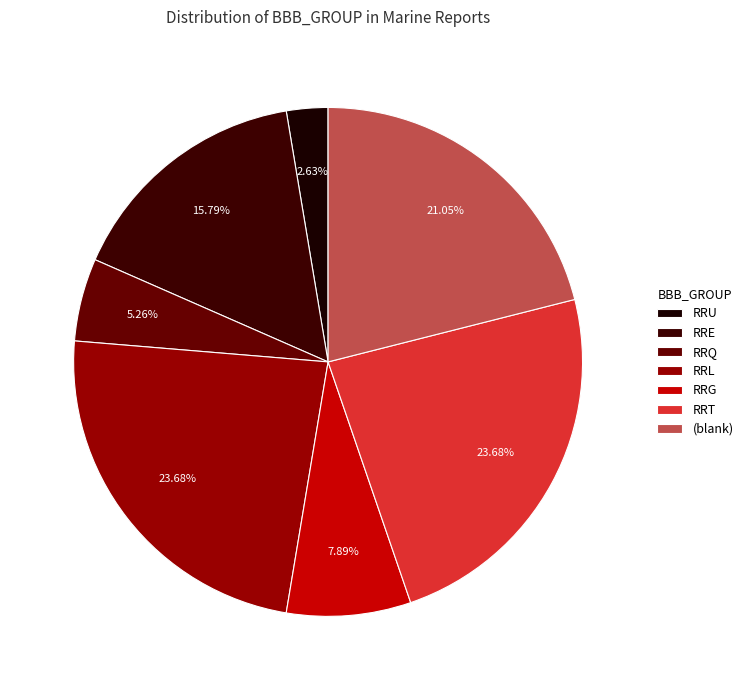

What is the smallest slice in the pie chart?

RRU